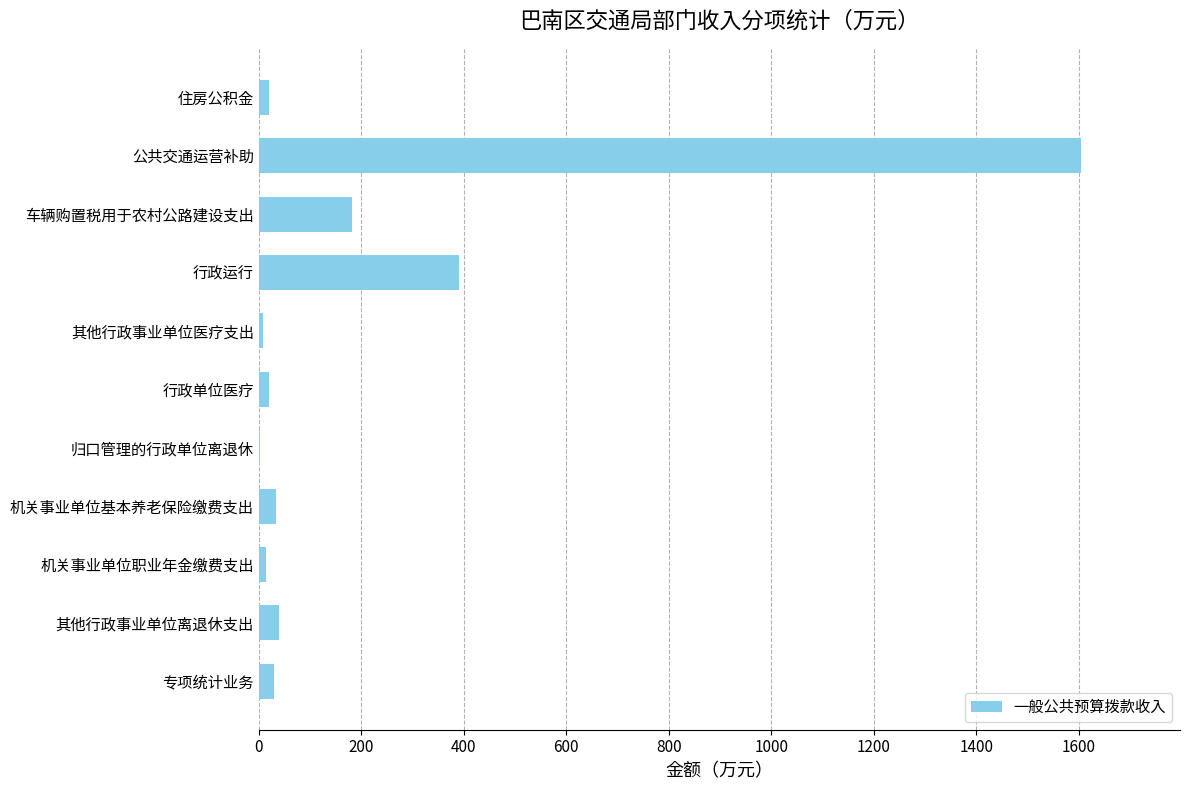

The chart shows a value of 662.7 at 公共交通运营补助. True or false?

False